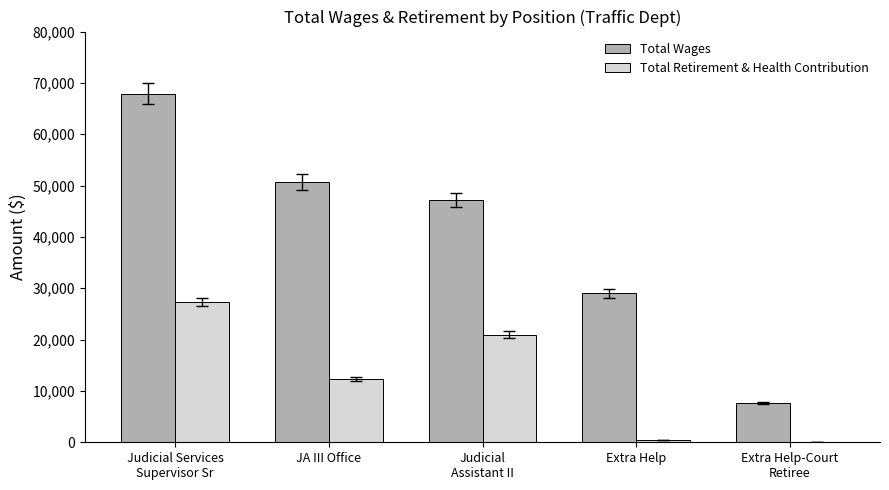

Is the value of Total Retirement & Health Contribution at Extra Help greater than the value of Total Wages at Extra Help?

No